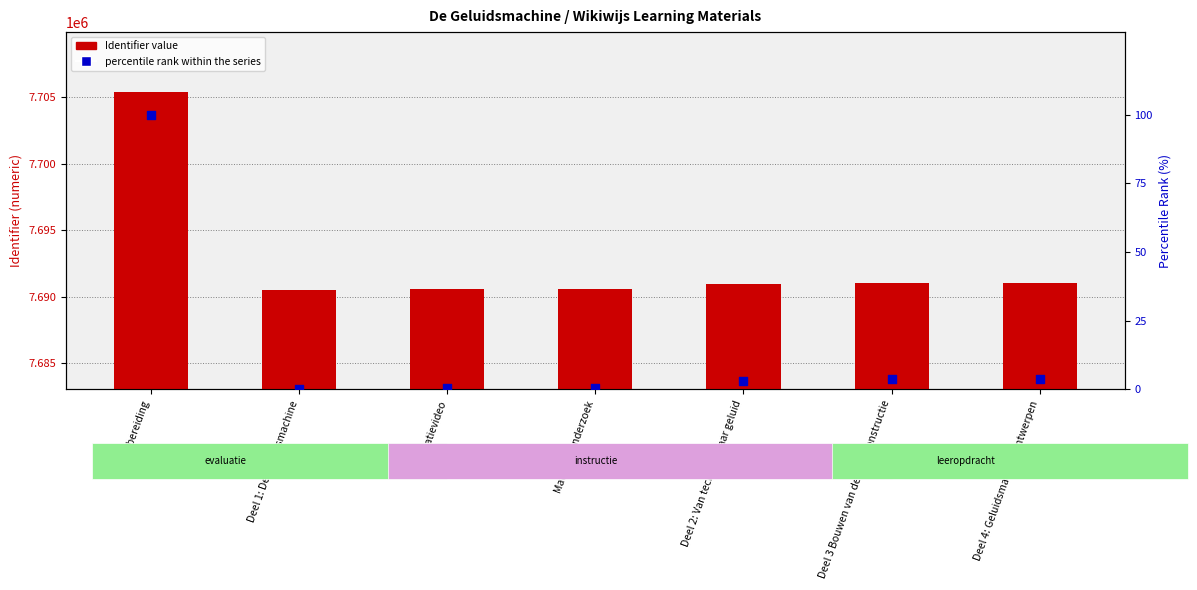

At which category is the sum across all series the highest?

Voorbereiding